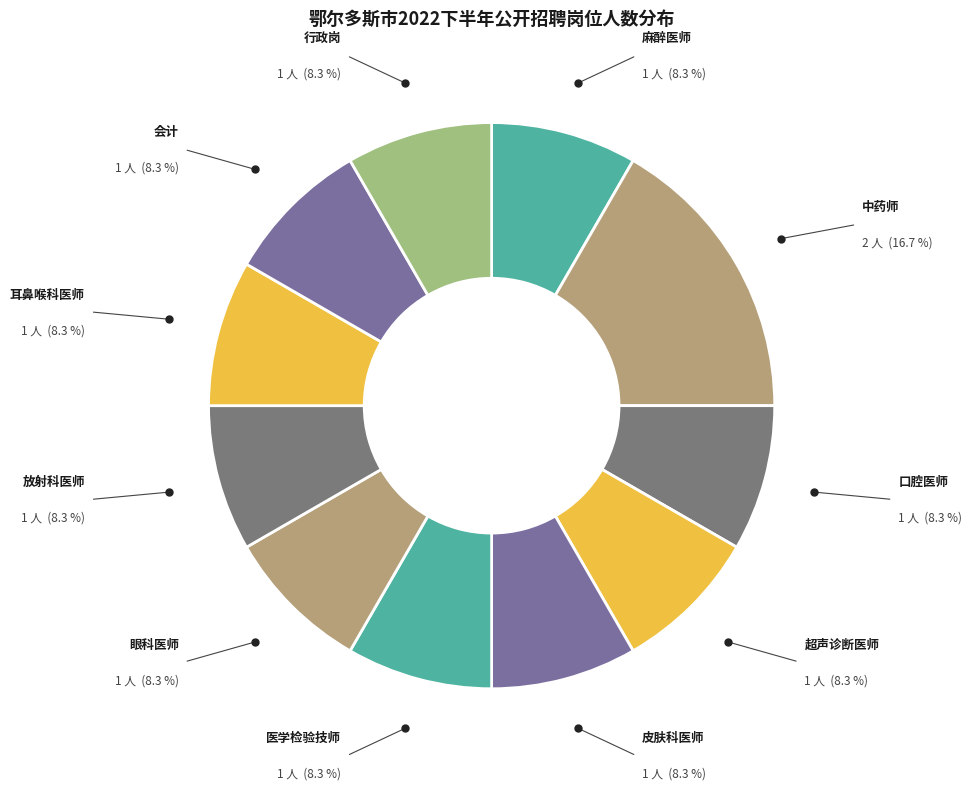

What is the largest slice in the pie chart?

中药师